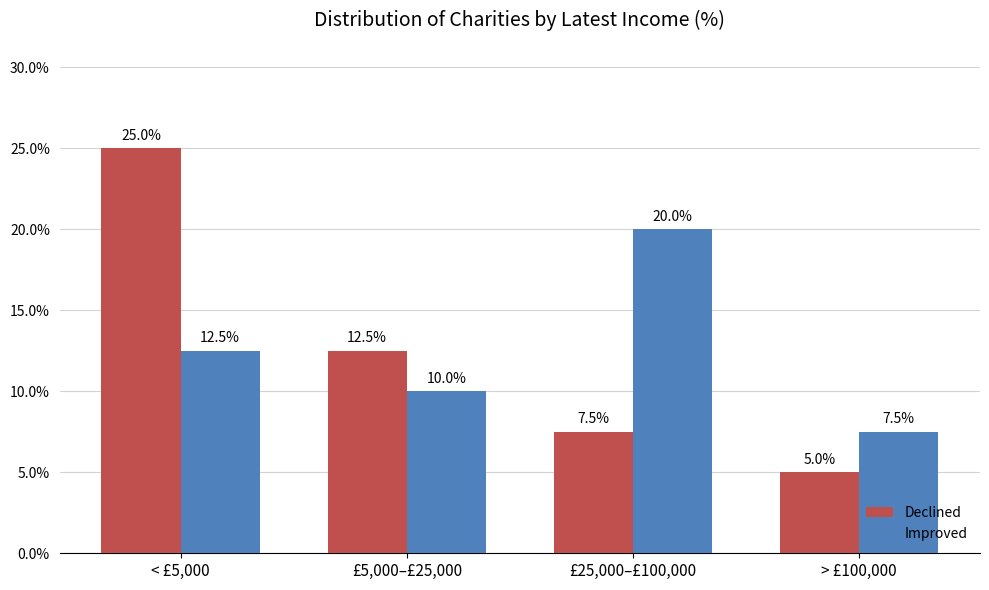

What is the difference between the maximum and minimum values in the Declined series?

20.0